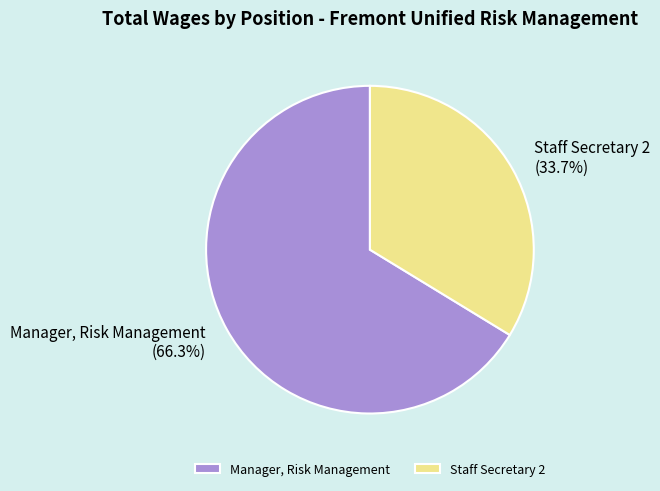

Combined, what portion of the pie is Staff Secretary 2 and Manager, Risk Management?

100.0%